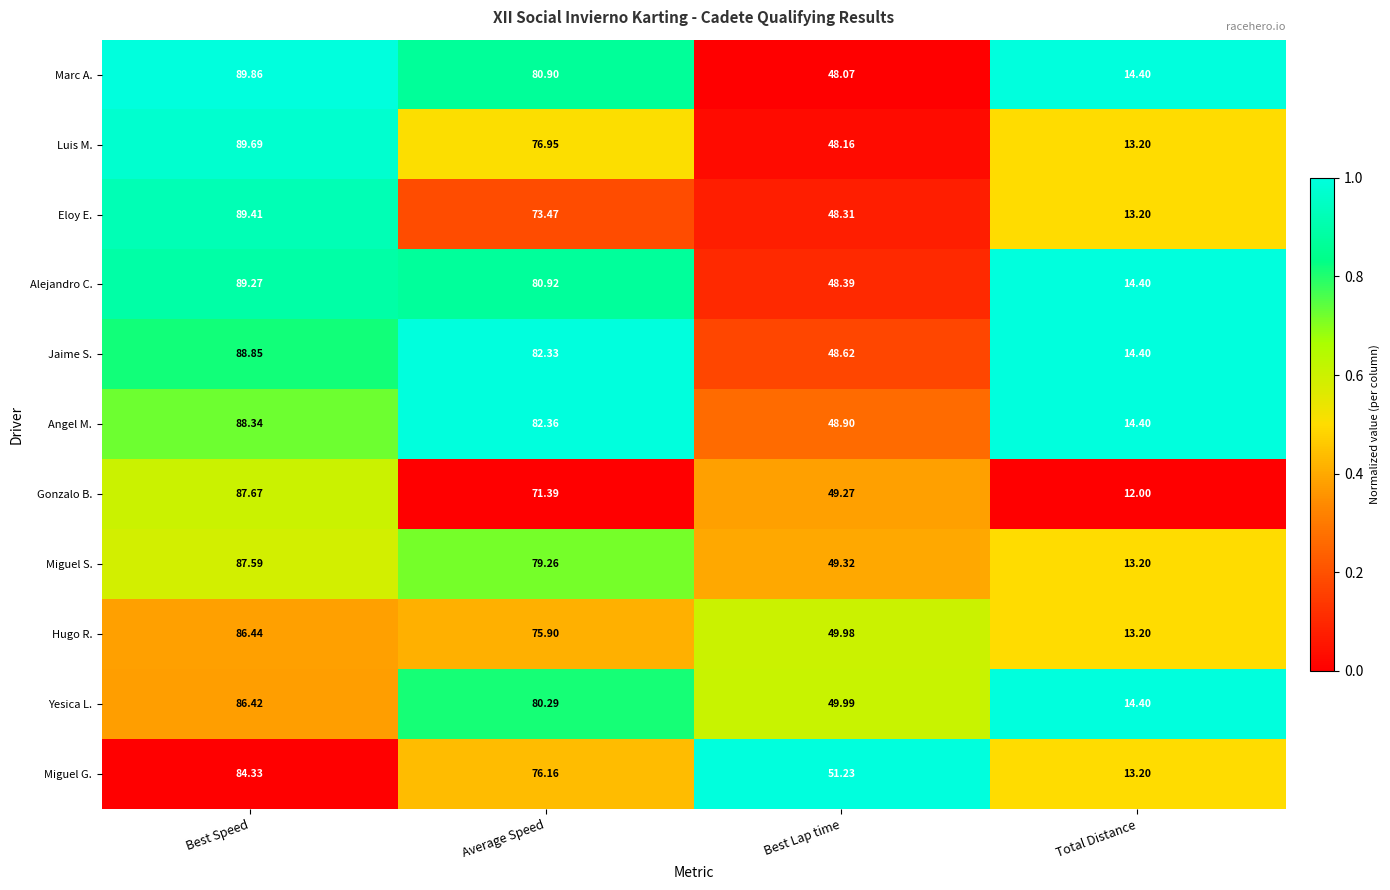

Rank the series at Best Speed from highest to lowest value.

Marc A., Luis M., Eloy E., Alejandro C., Jaime S., Angel M., Gonzalo B., Miguel S., Hugo R., Yesica L., Miguel G.